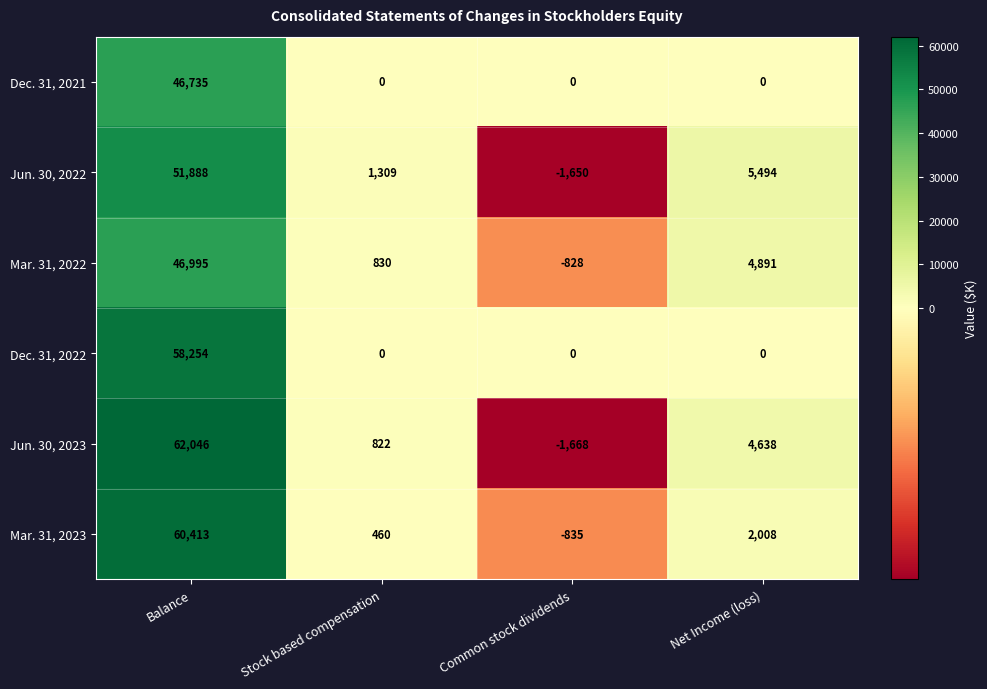

How many Dec. 31, 2022 values are between 0 and 58254?

4